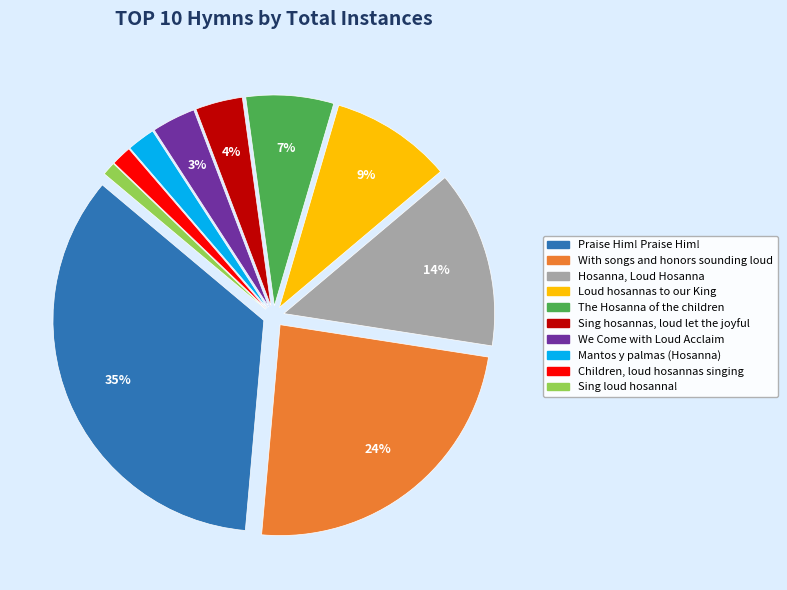

Does any single category account for the majority?

No